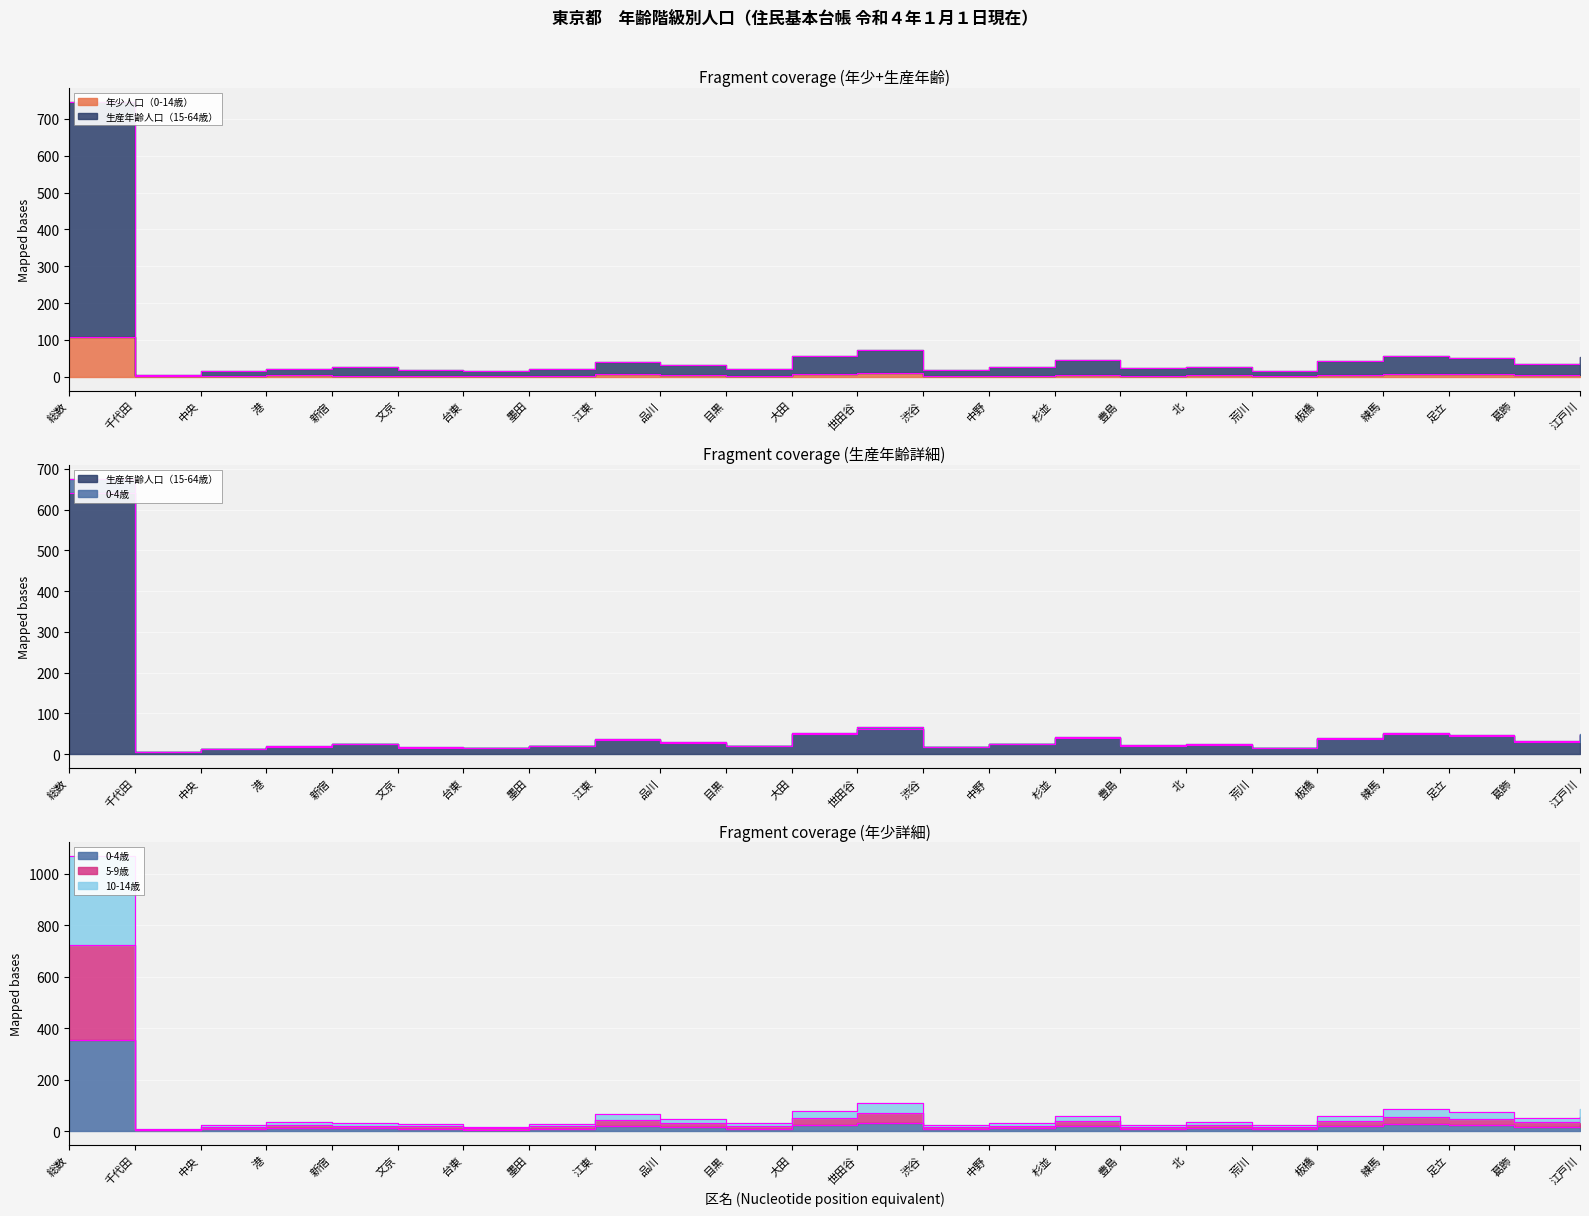

At which category is the sum across all series the highest?

総数